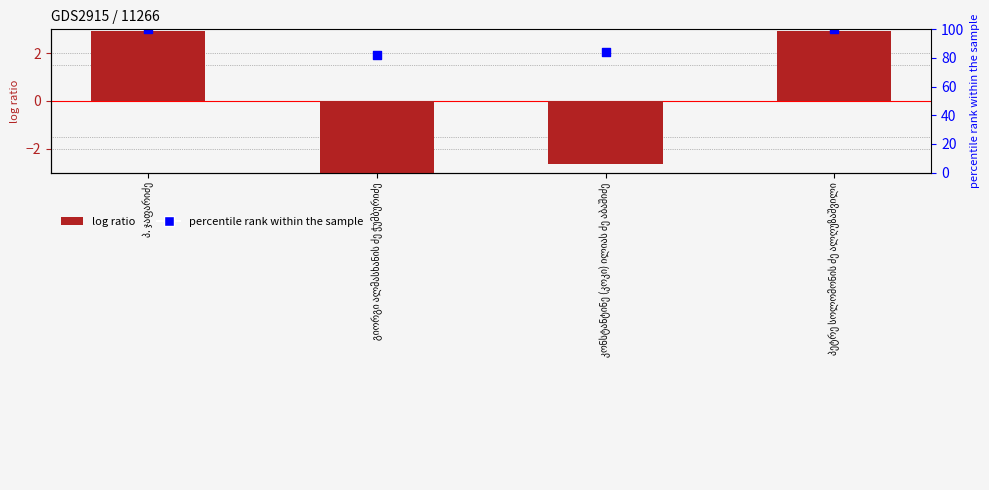

What is the total value across all series at პ. ჯაფარიძე?

5.9